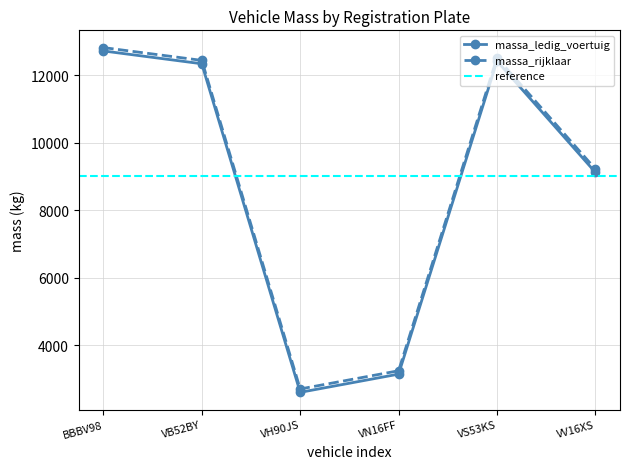

Rank the series at VH90JS from highest to lowest value.

massa_rijklaar, massa_ledig_voertuig